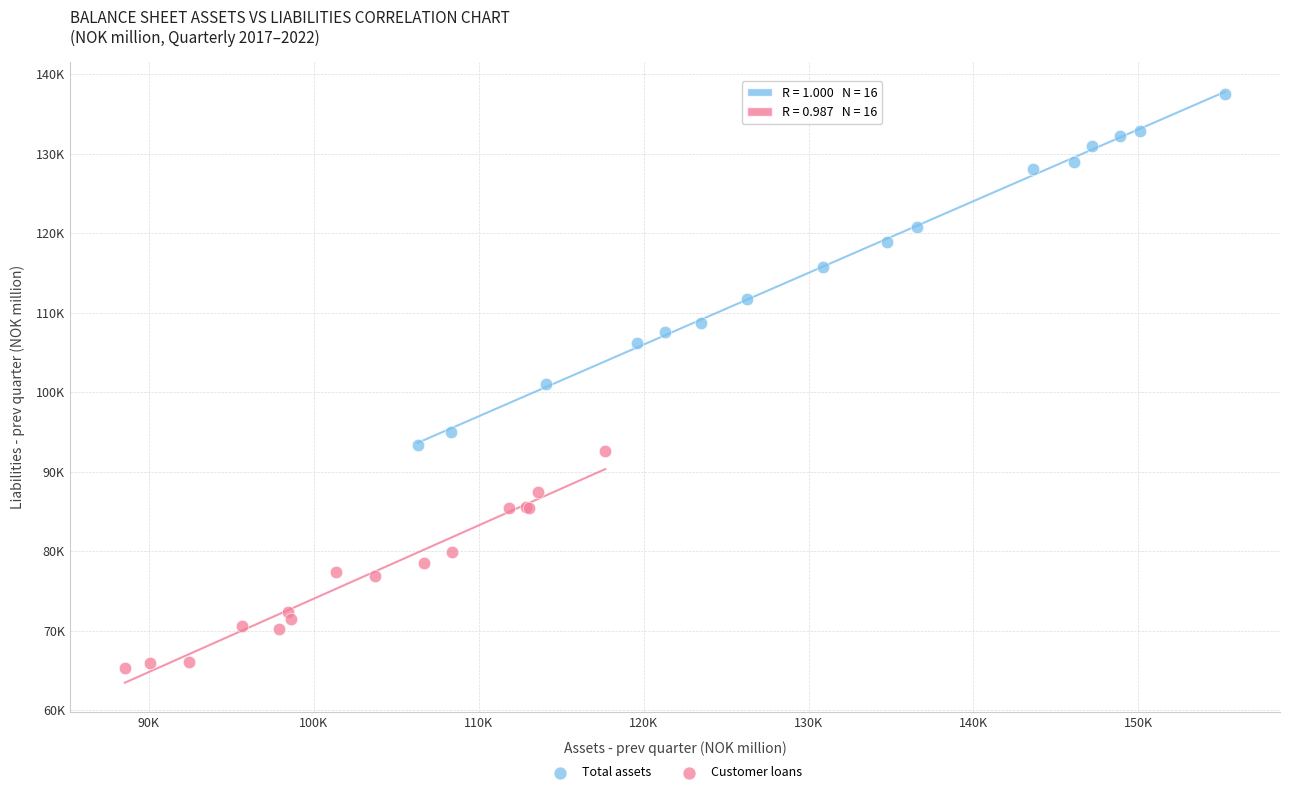

What are all the series names shown in the legend?

Total assets, Customer loans